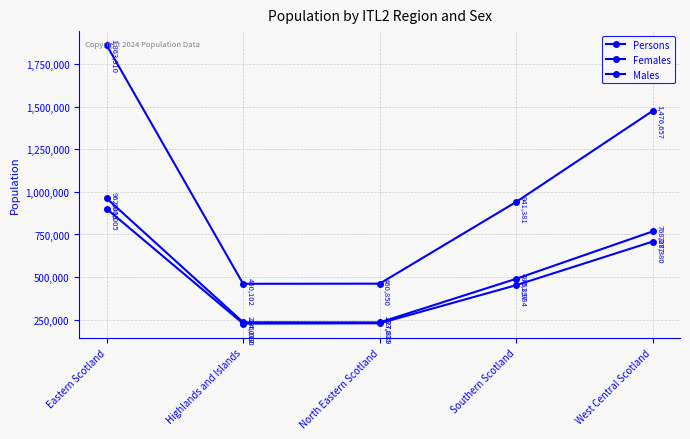

Which series has the widest spread of values?

Persons